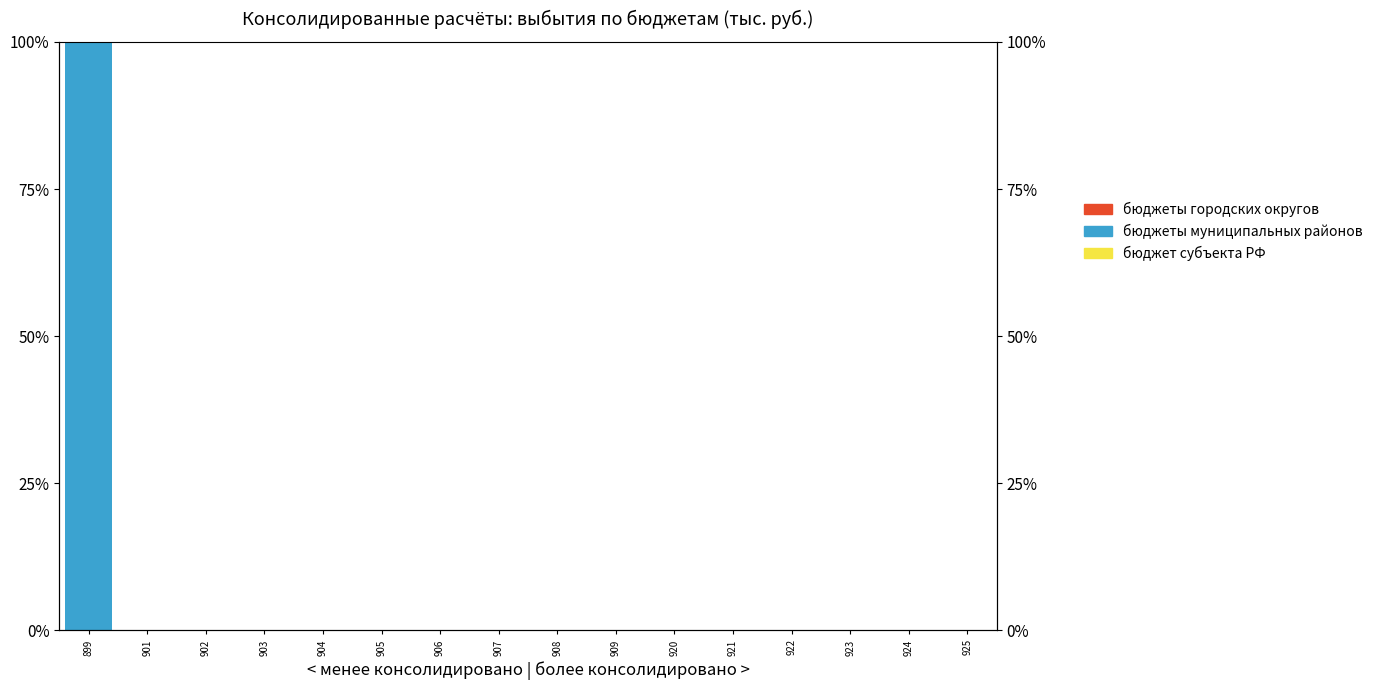

Between 901 and 925, which is larger?

901